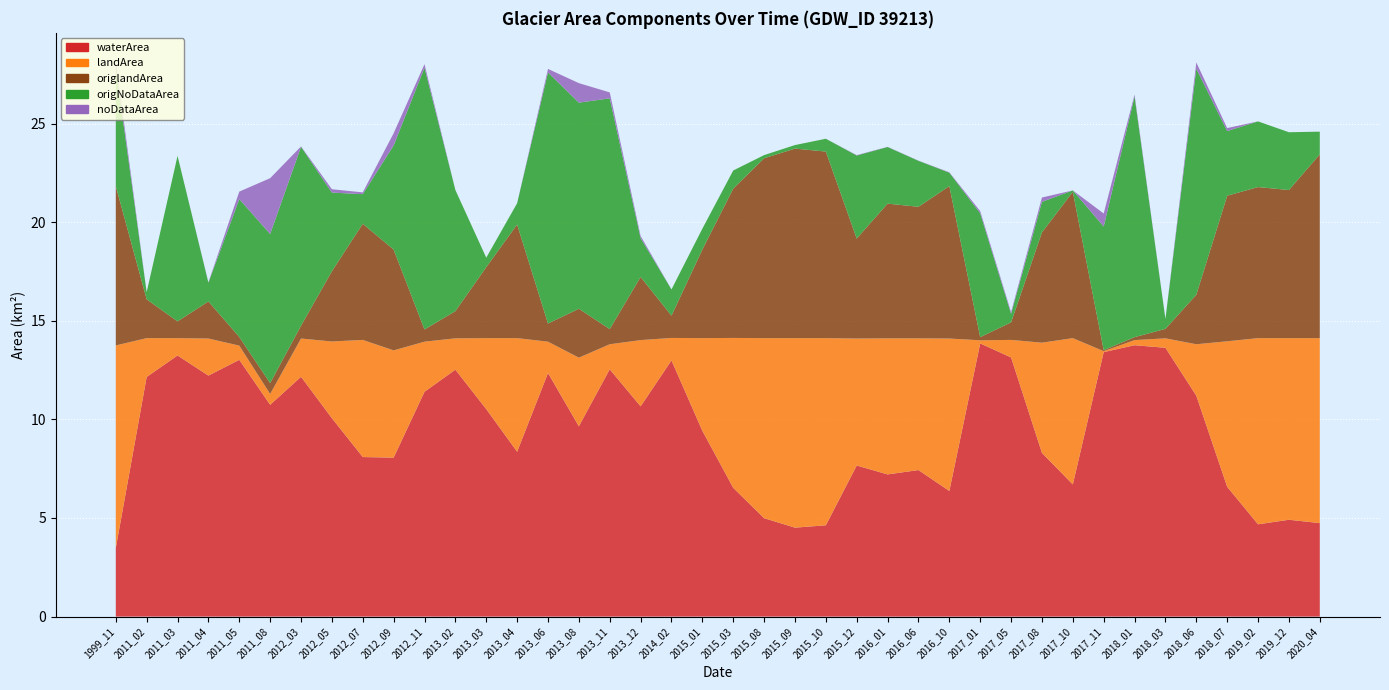

Reading left to right, list all the values displayed in this chart.

waterArea: 3.5	12.2	13.2	12.2	13.0	10.7	12.2	10.1	8.1	8.1	11.4	12.5	10.5	8.4	12.3	9.7	12.5	10.7	13.0	9.4	6.5	5.0	4.5	4.6	7.7	7.2	7.4	6.4	13.8	13.1	8.3	6.7	13.4	13.8	13.6	11.2	6.6	4.7	4.9	4.7
landArea: 10.3	2.0	0.9	1.9	0.7	0.6	1.9	3.9	5.9	5.4	2.5	1.6	3.6	5.8	1.6	3.5	1.3	3.4	1.1	4.7	7.6	9.1	9.6	9.5	6.4	6.9	6.7	7.7	0.2	0.9	5.6	7.4	0.1	0.3	0.5	2.6	7.4	9.4	9.2	9.4
origlandArea: 8.1	2.0	0.8	1.9	0.4	0.6	0.7	3.6	5.9	5.1	0.6	1.4	3.6	5.8	0.9	2.5	0.8	3.2	1.1	4.5	7.6	9.1	9.6	9.5	5.1	6.8	6.7	7.7	0.2	0.9	5.6	7.4	0.1	0.1	0.5	2.5	7.4	7.7	7.5	9.3
origNoDataArea: 6.0	0.4	8.4	0.9	7.0	7.6	9.1	4.0	1.5	5.3	13.3	6.1	0.5	1.1	12.7	10.4	11.7	2.0	1.3	1.1	0.9	0.2	0.2	0.7	4.2	2.9	2.3	0.7	6.3	0.4	1.6	0.1	6.3	12.2	0.5	11.5	3.3	3.3	2.9	1.1
noDataArea: 0.4	0.0	0.0	0.0	0.4	2.8	0.0	0.2	0.1	0.6	0.2	0.0	0.0	0.0	0.2	1.0	0.3	0.1	0.0	0.0	0.0	0.0	0.0	0.0	0.0	0.0	0.0	0.0	0.1	0.1	0.2	0.0	0.7	0.1	0.0	0.3	0.1	0.0	0.0	0.0